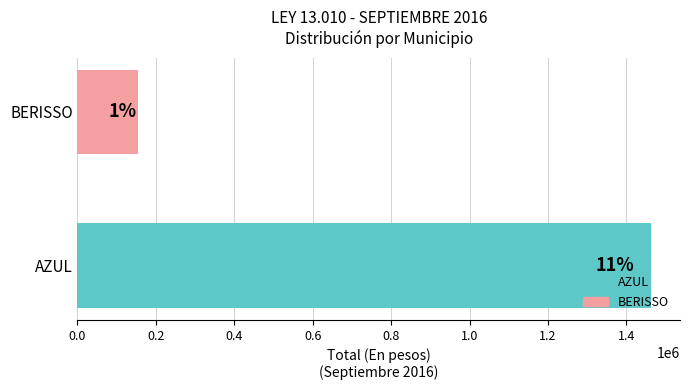

Does the chart contain any negative values?

No